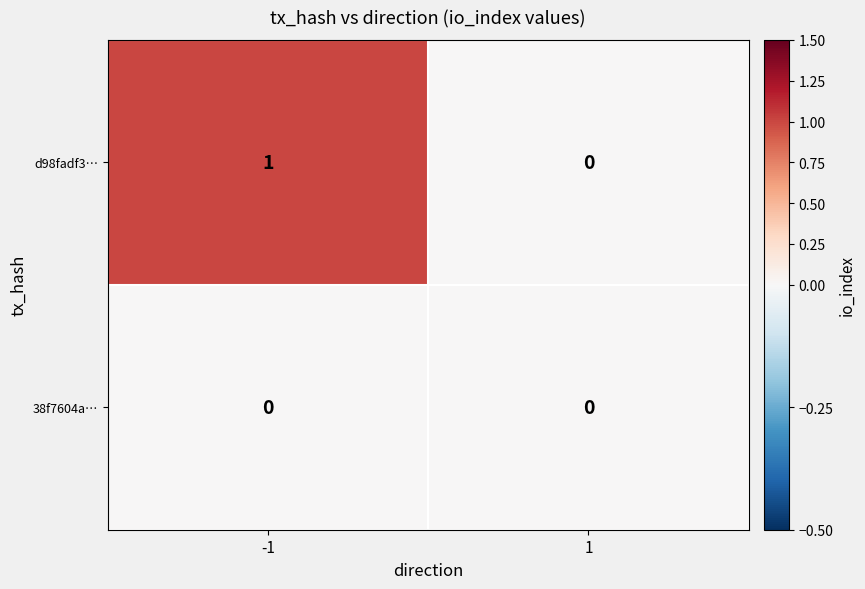

Is the value of d98fadf3… at -1 greater than the value of 38f7604a… at 1?

Yes